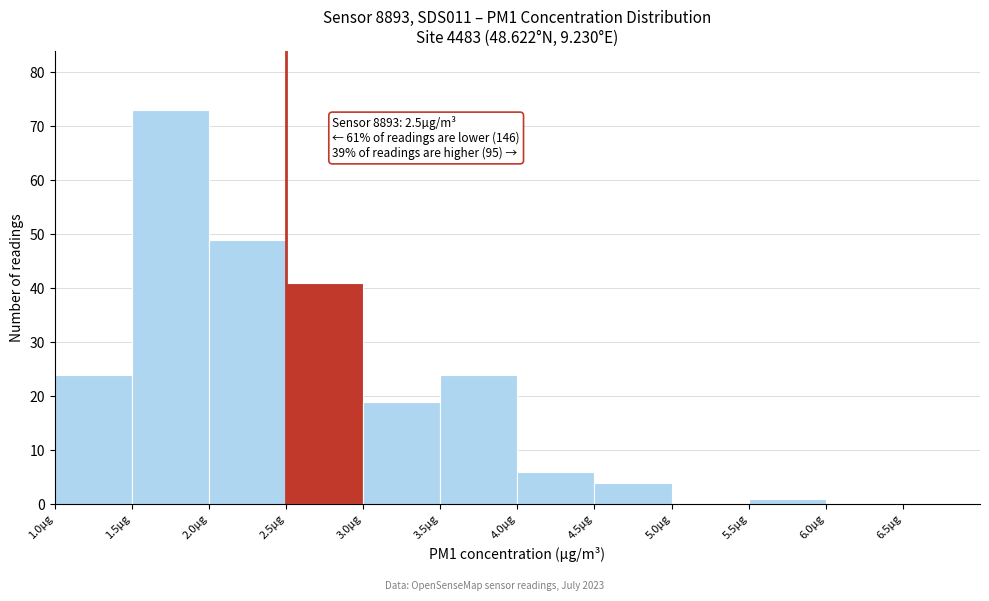

Over which range of the x-axis is the bar tallest?

1.5 to 2.0